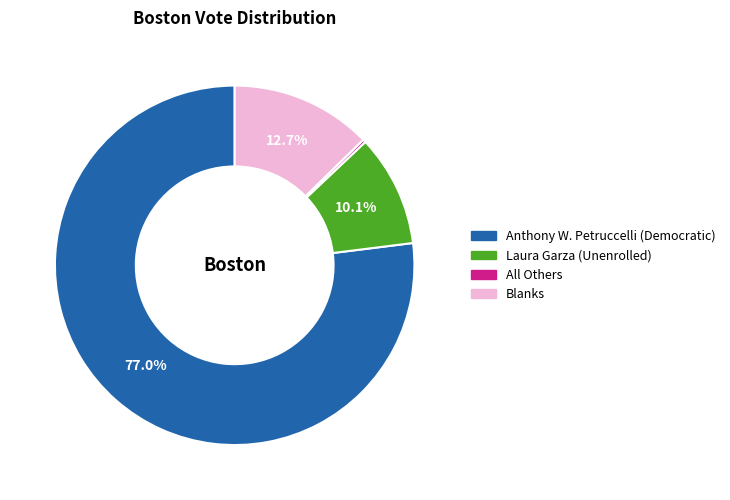

What is the largest slice in the pie chart?

Anthony W. Petruccelli (Democratic)